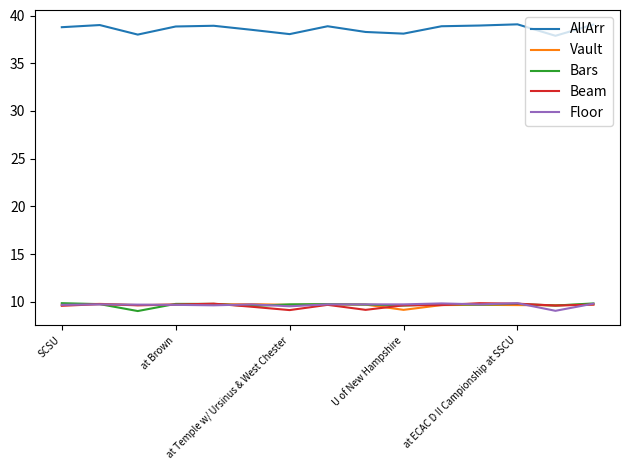

What is the minimum value shown in the chart?

9.0